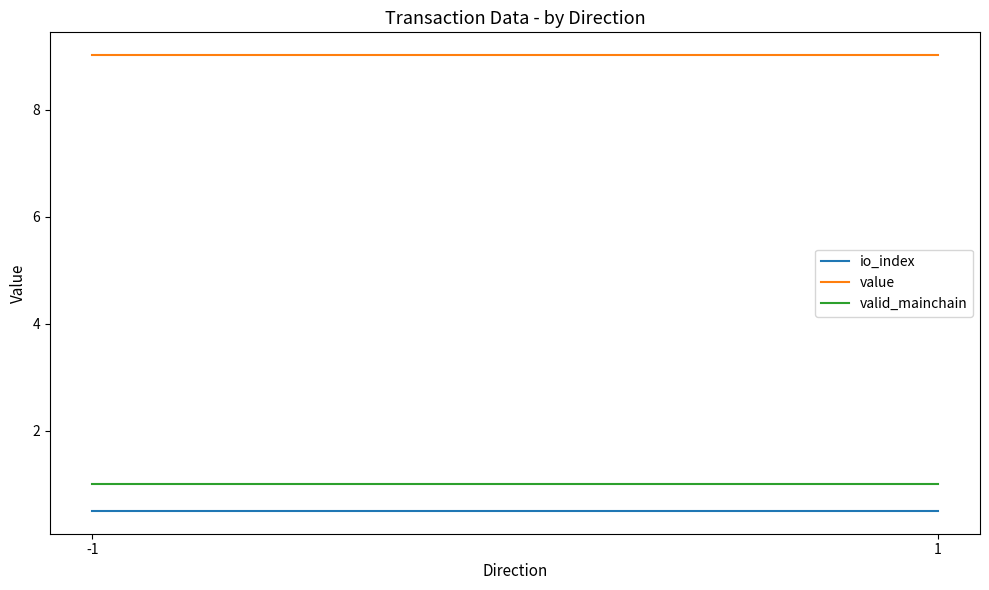

Reading left to right, extract all data points from this chart.

io_index: -1=0.5	1=0.5
value: -1=9.0	1=9.0
valid_mainchain: -1=1.0	1=1.0